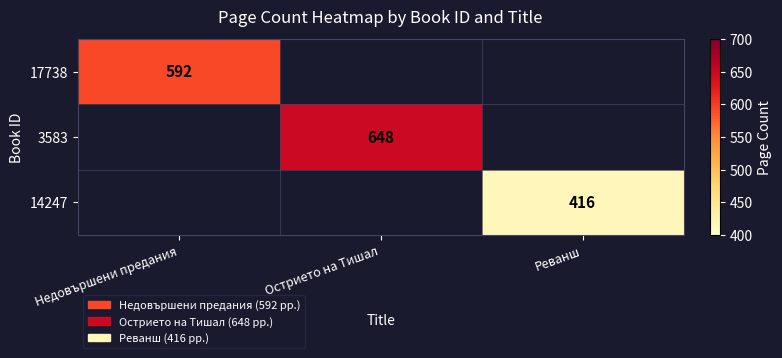

The value of 14247 at Реванш is 416. True or false?

True